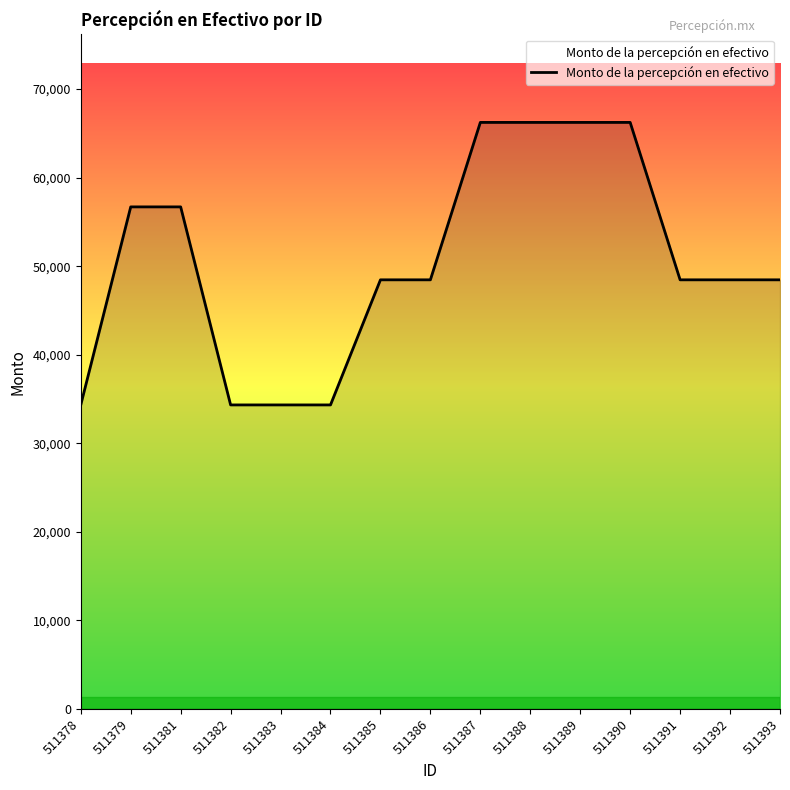

What is the difference between the values at 511385 and 511378?

14129.9